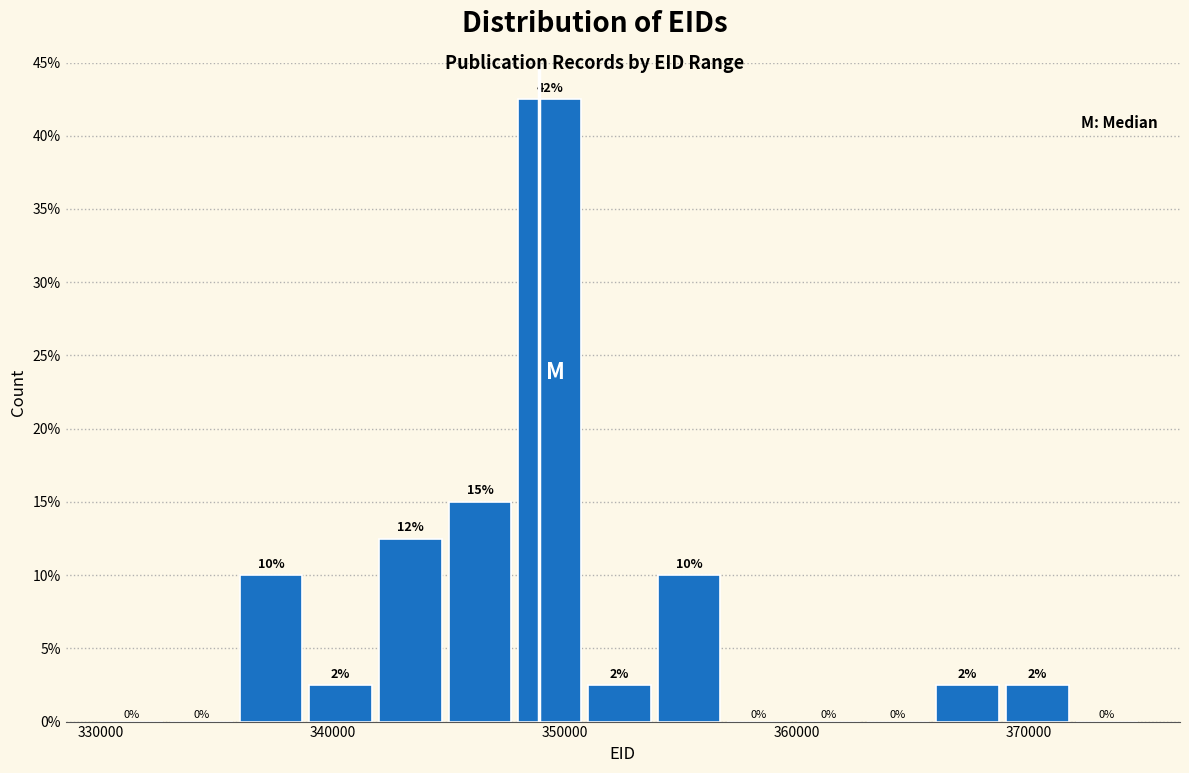

Around what value on the x-axis is the tallest bar? Give the approximate position of its centre, as read against the axis.

349000